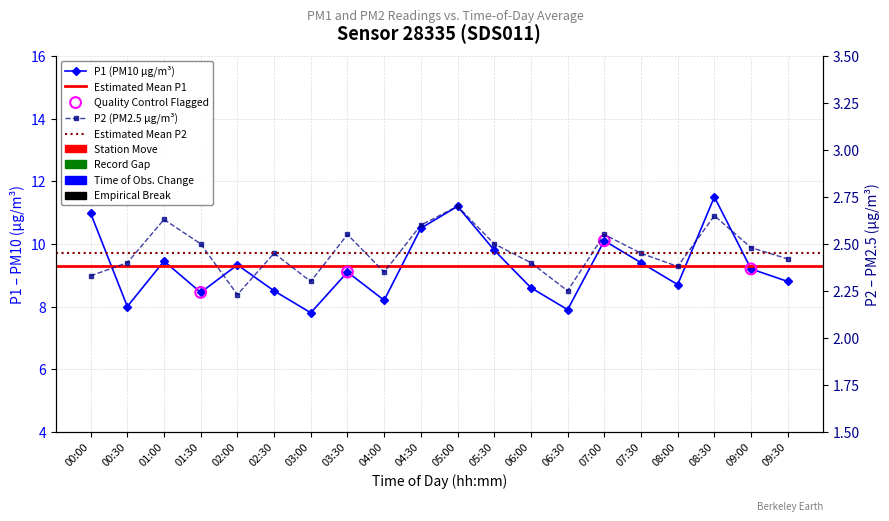

Which series has the widest spread of Y values?

P1